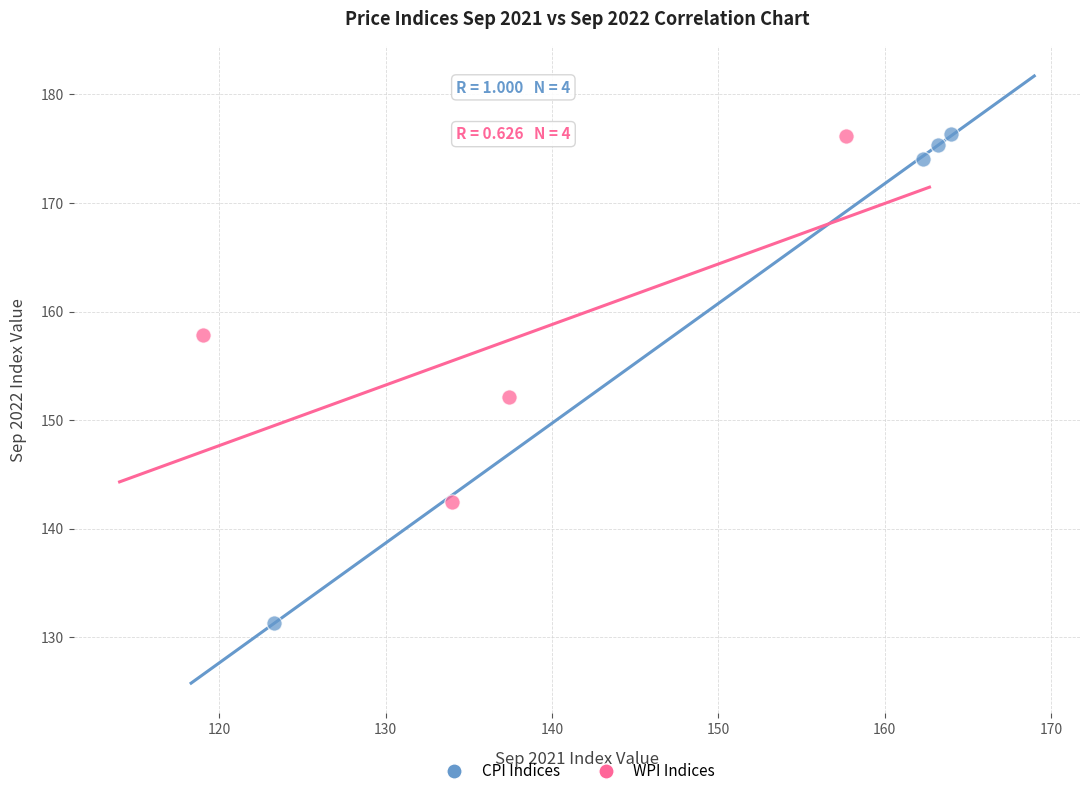

Which series contains the lowest Y value?

CPI Indices